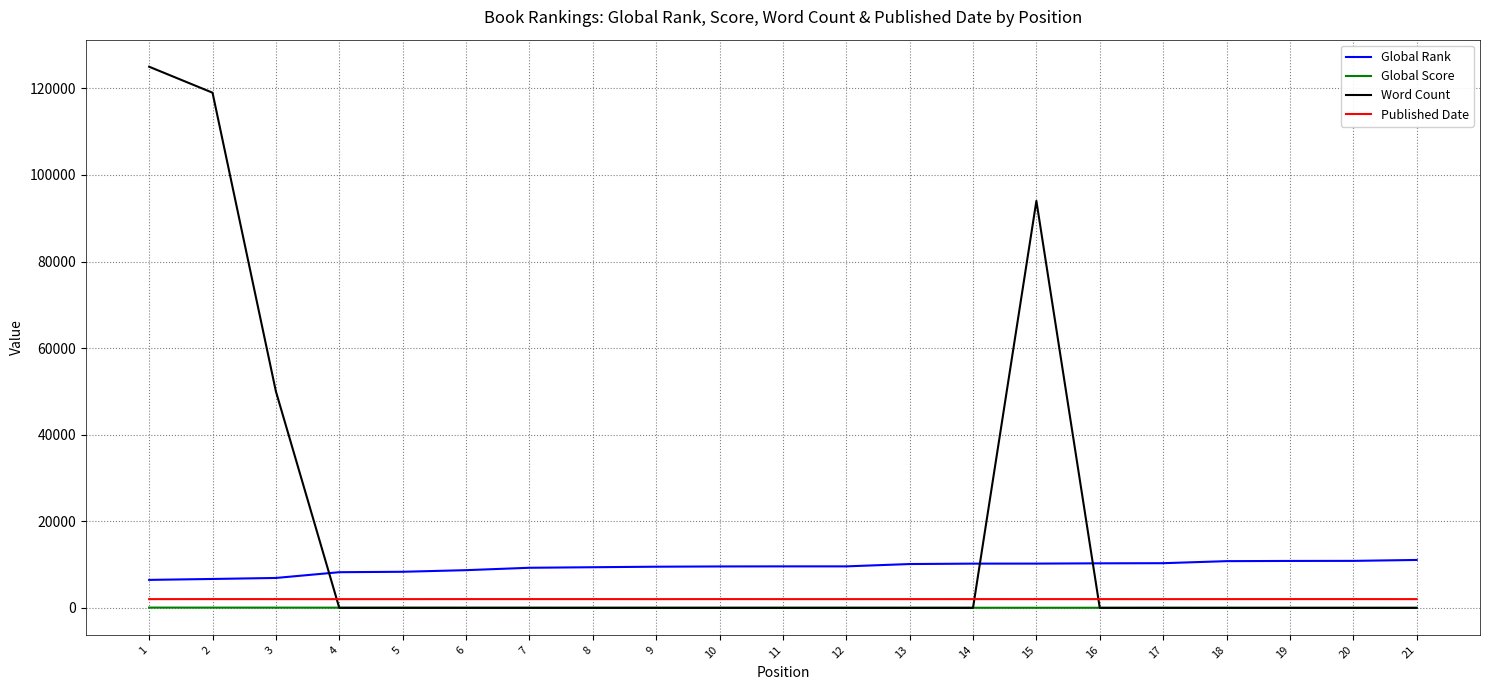

True or false: Published Date and Global Score intersect in this chart.

False